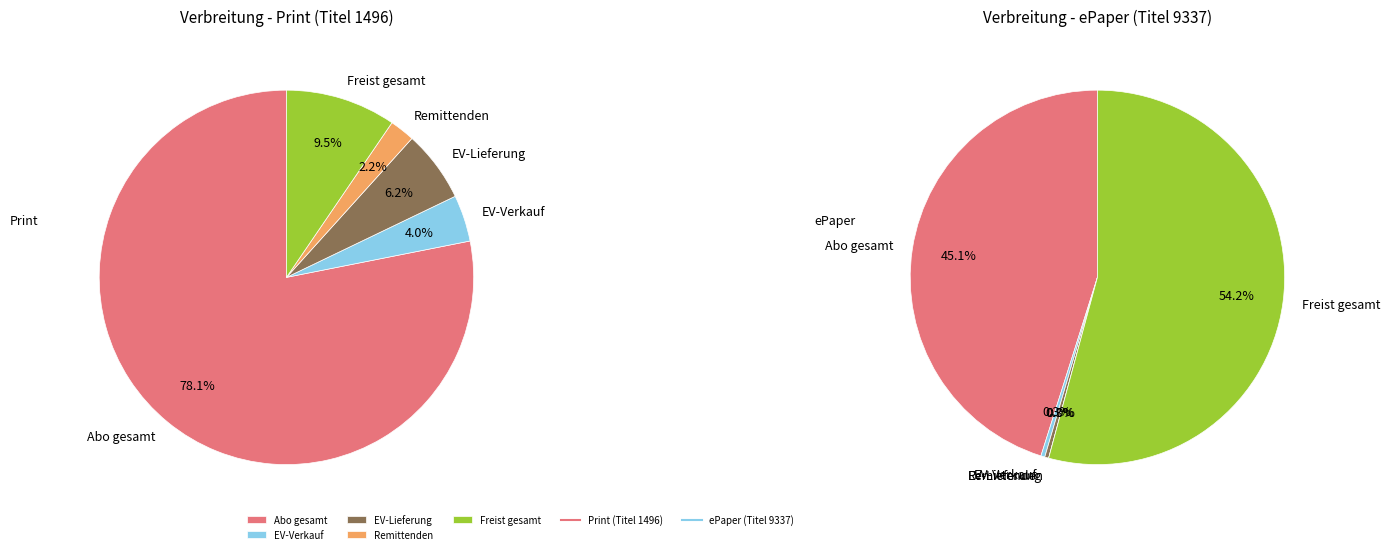

How many segments does this pie chart have?

5